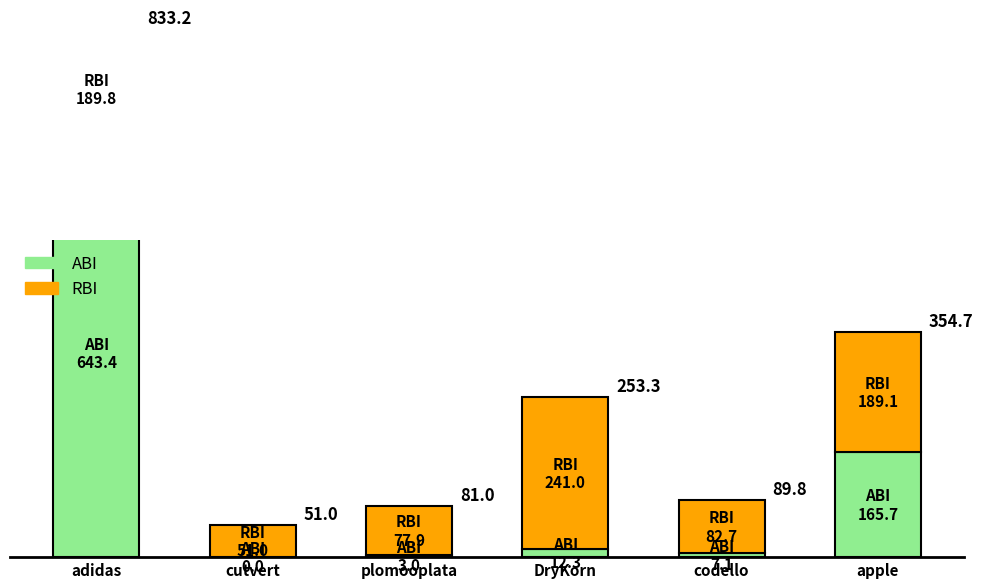

What is the label of the 6th bar from the left?

apple